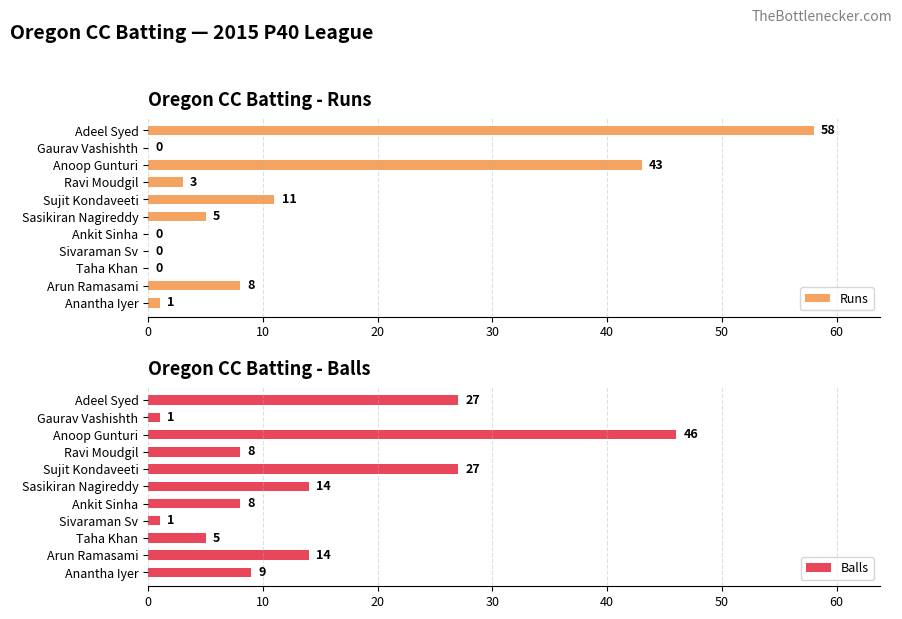

Rank the series by their maximum value, from lowest to highest.

Balls, Runs